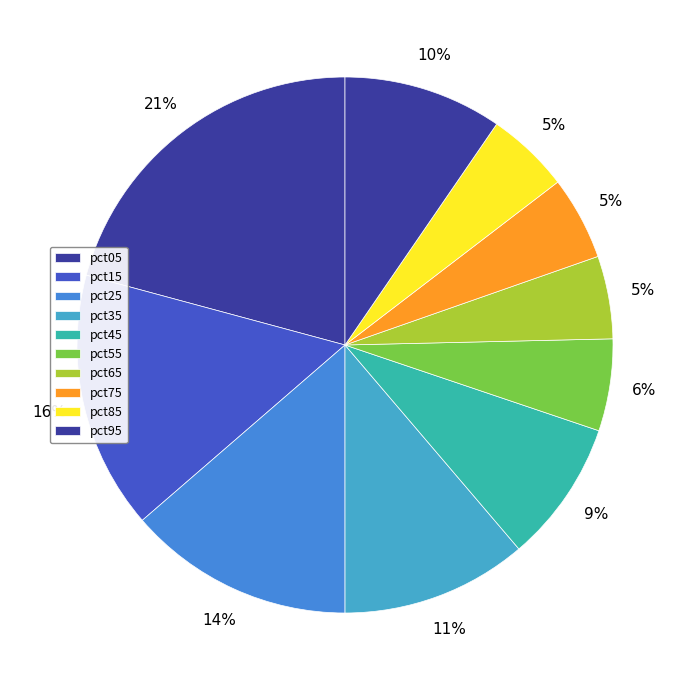

How many segments does this pie chart have?

10